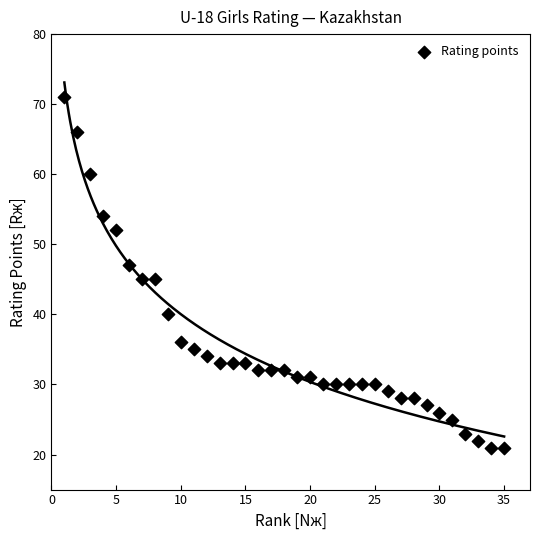

What is the range of Y values (max minus min)?

50